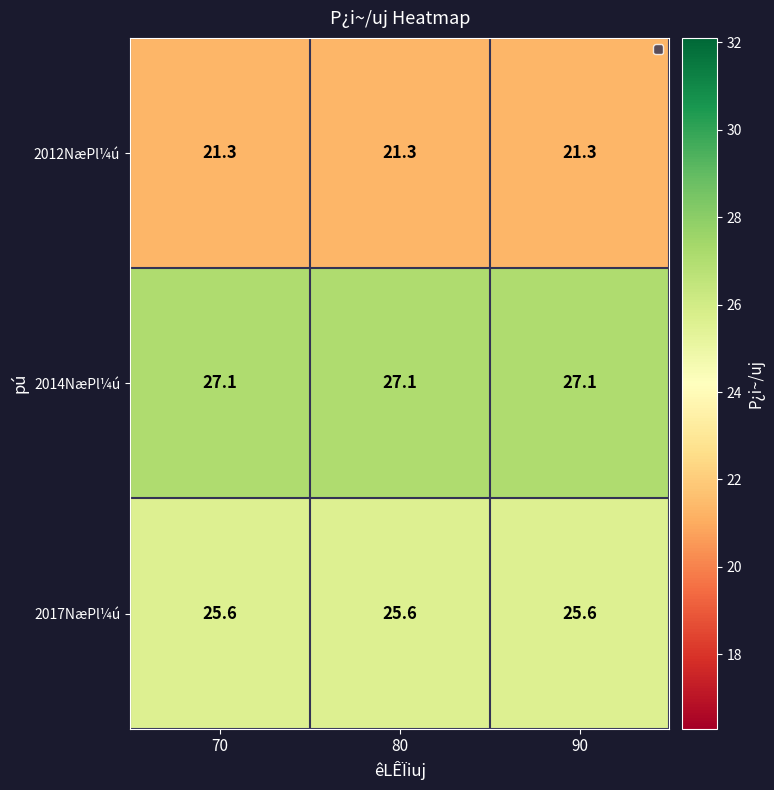

Rank the series at 70 from highest to lowest value.

2014NæPl¼ú, 2017NæPl¼ú, 2012NæPl¼ú